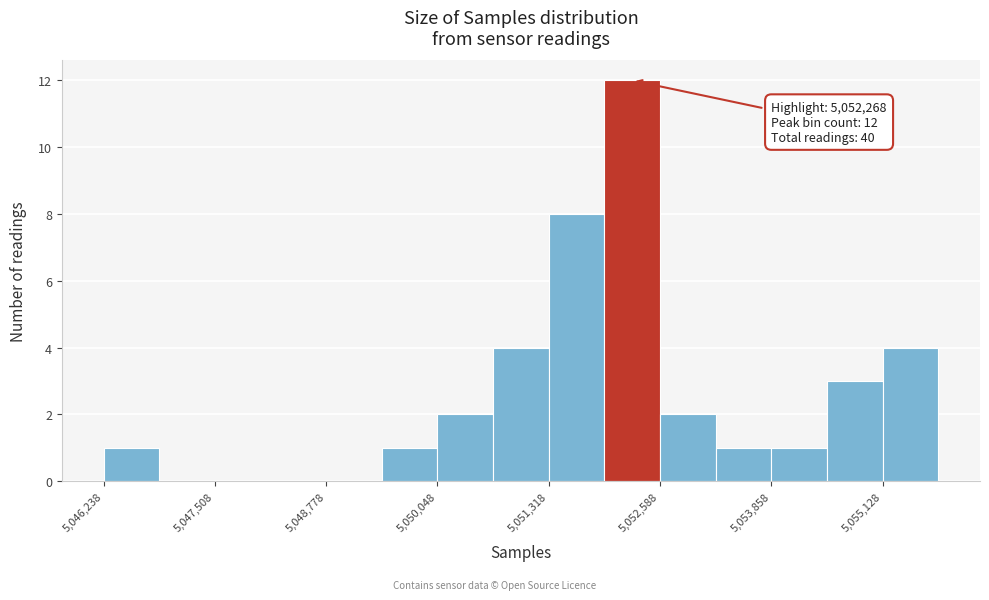

Around what value on the x-axis is the tallest bar? Give the approximate position of its centre, as read against the axis.

5052200